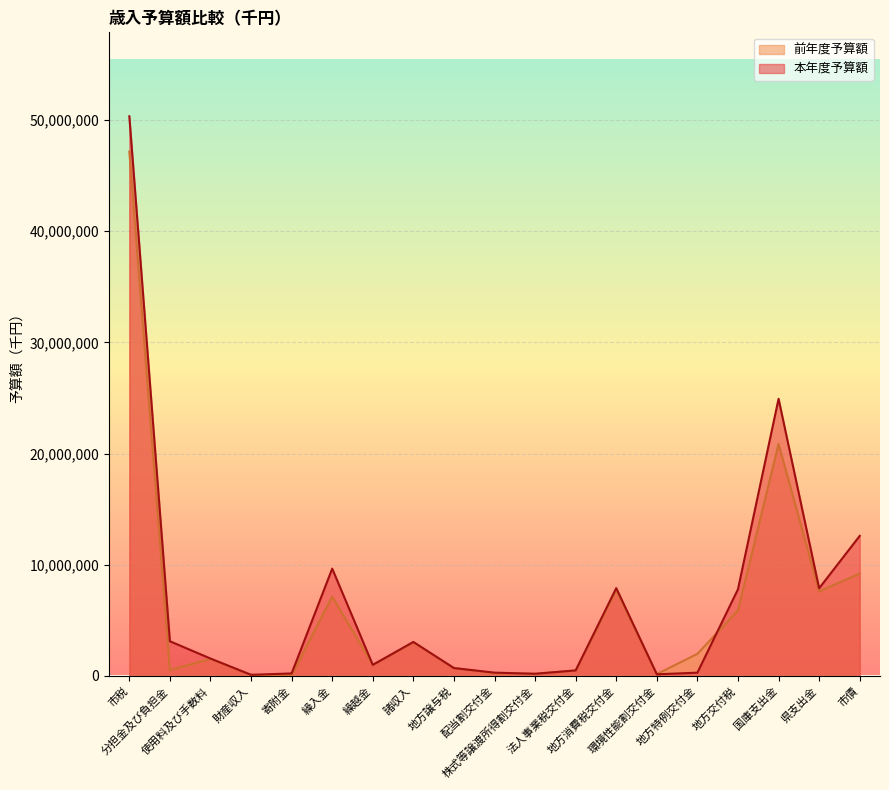

What is the label of the 10th point from the left?

配当割交付金